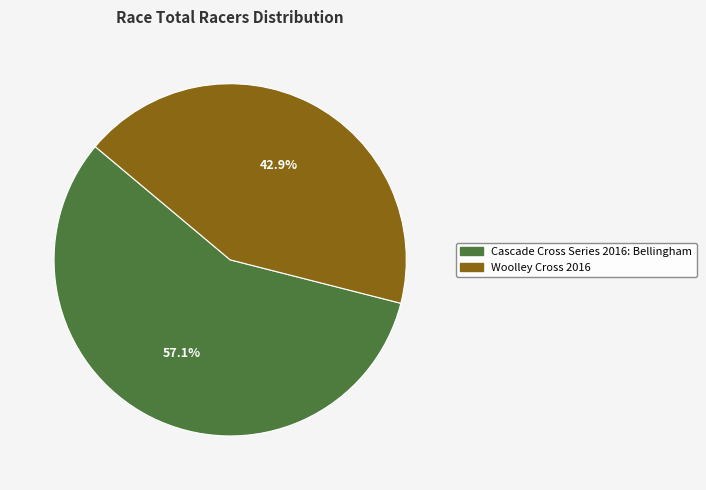

The Woolley Cross 2016 slice represents 43% of the pie. True or false?

True